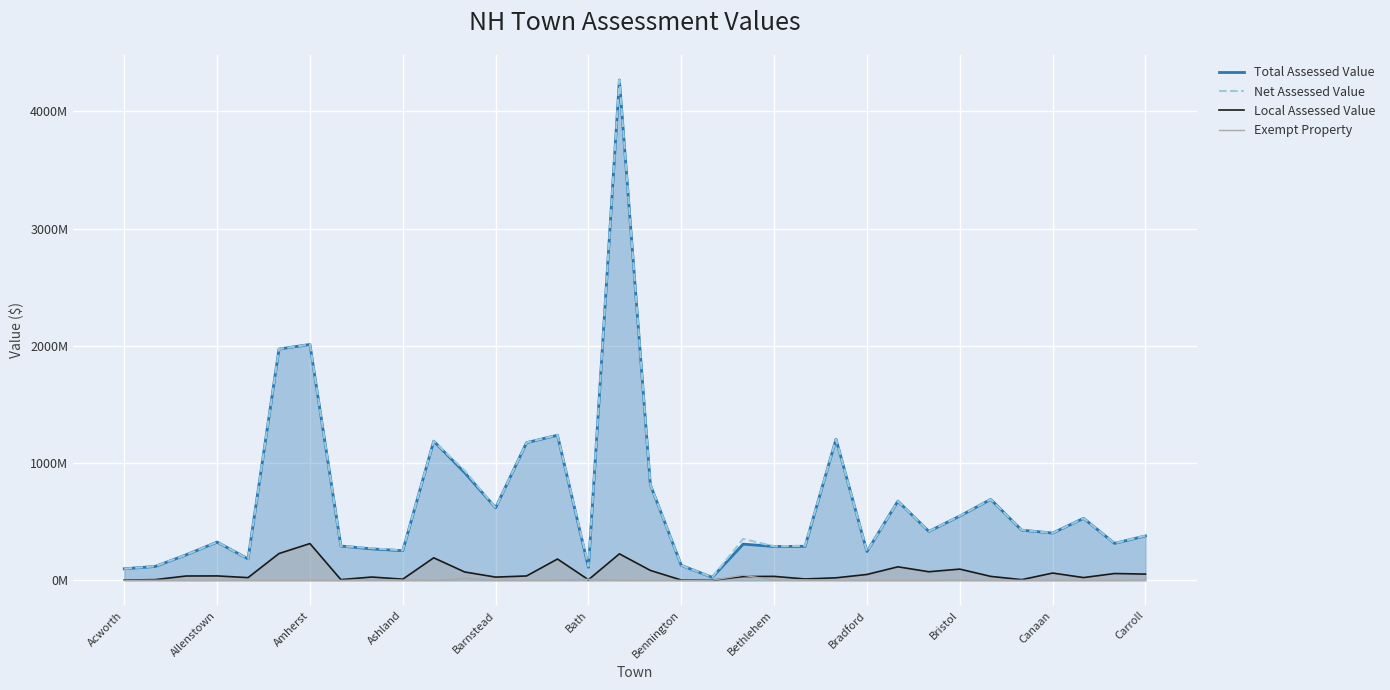

What are all the series names shown in the legend?

Total Assessed Value, Net Assessed Value, Local Assessed Value, Exempt Property